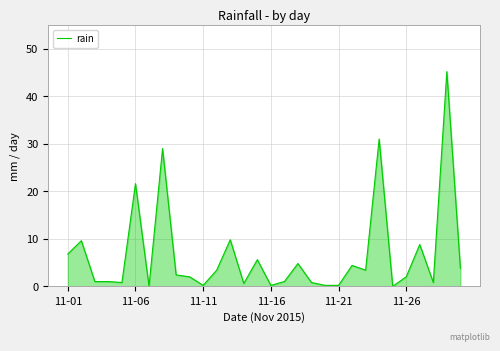

What is the greatest value displayed?

45.2